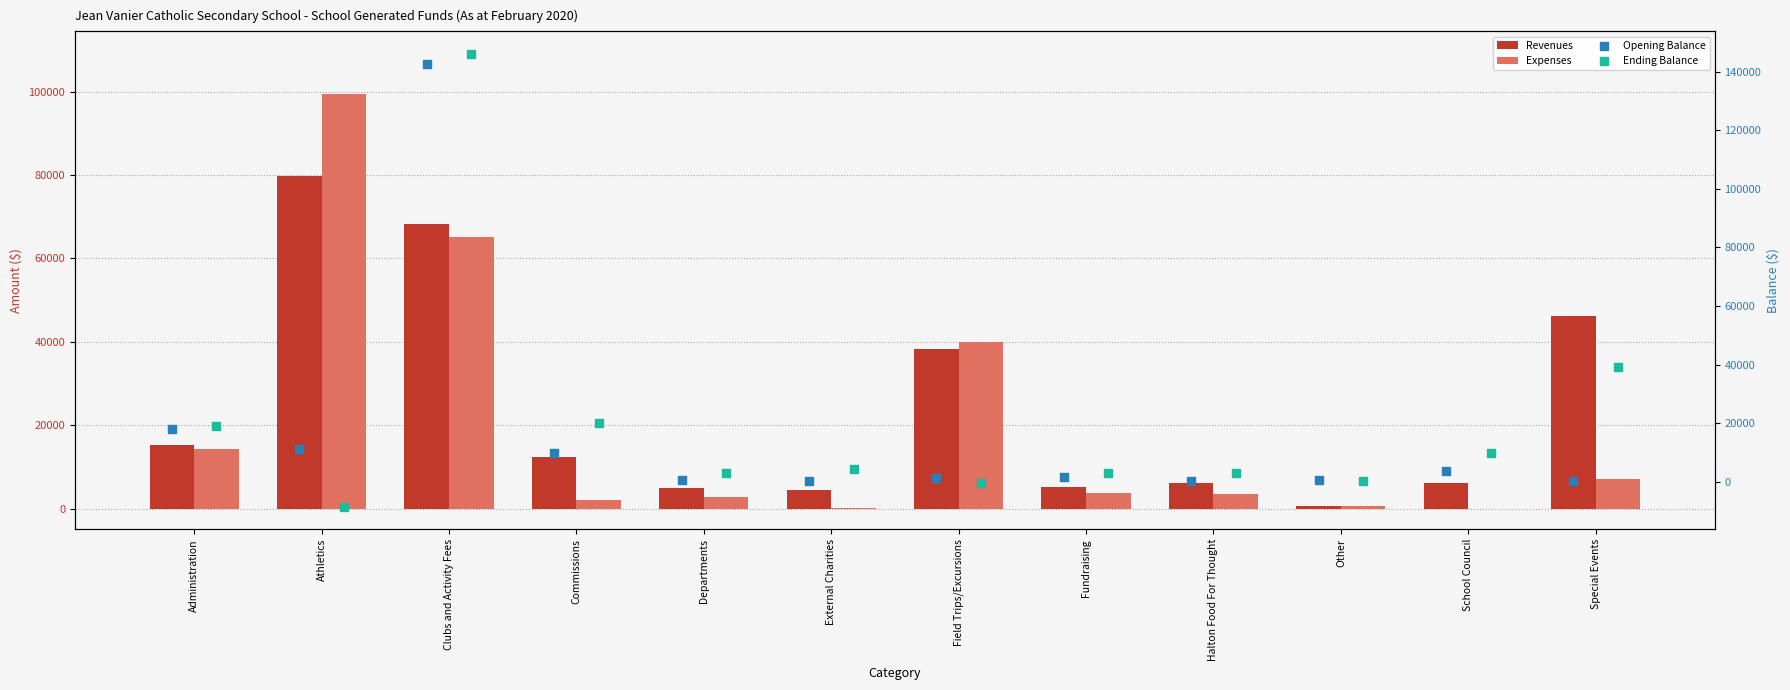

At how many categories does at least one series exceed 90307?

2